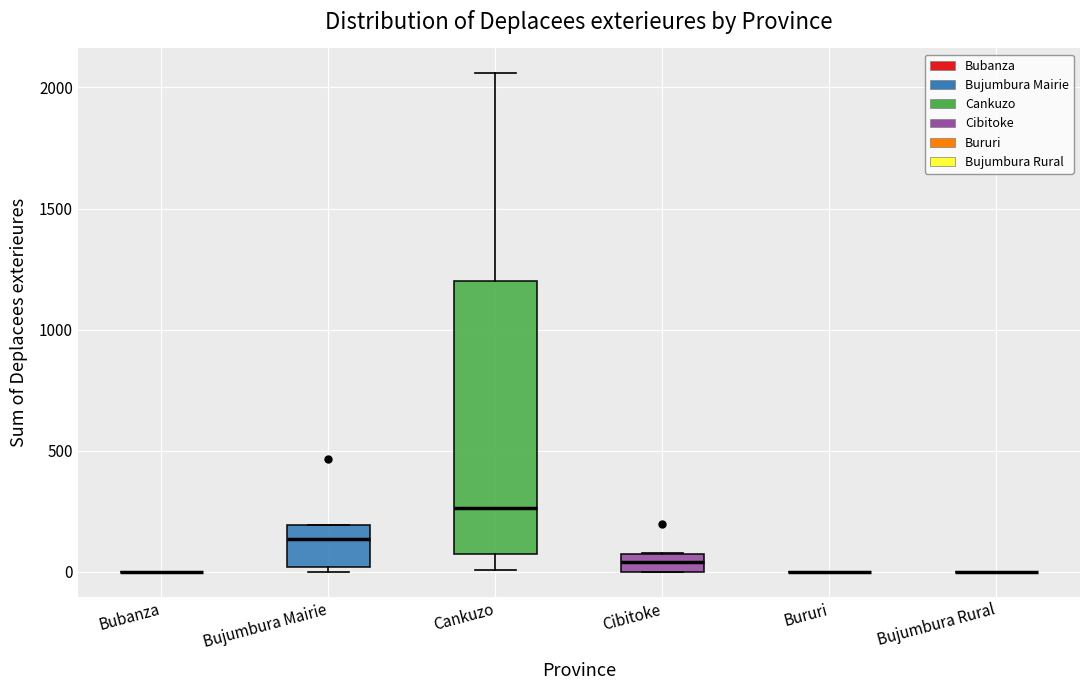

Comparing the boxes themselves (not the whiskers), which one is the tallest?

Cankuzo